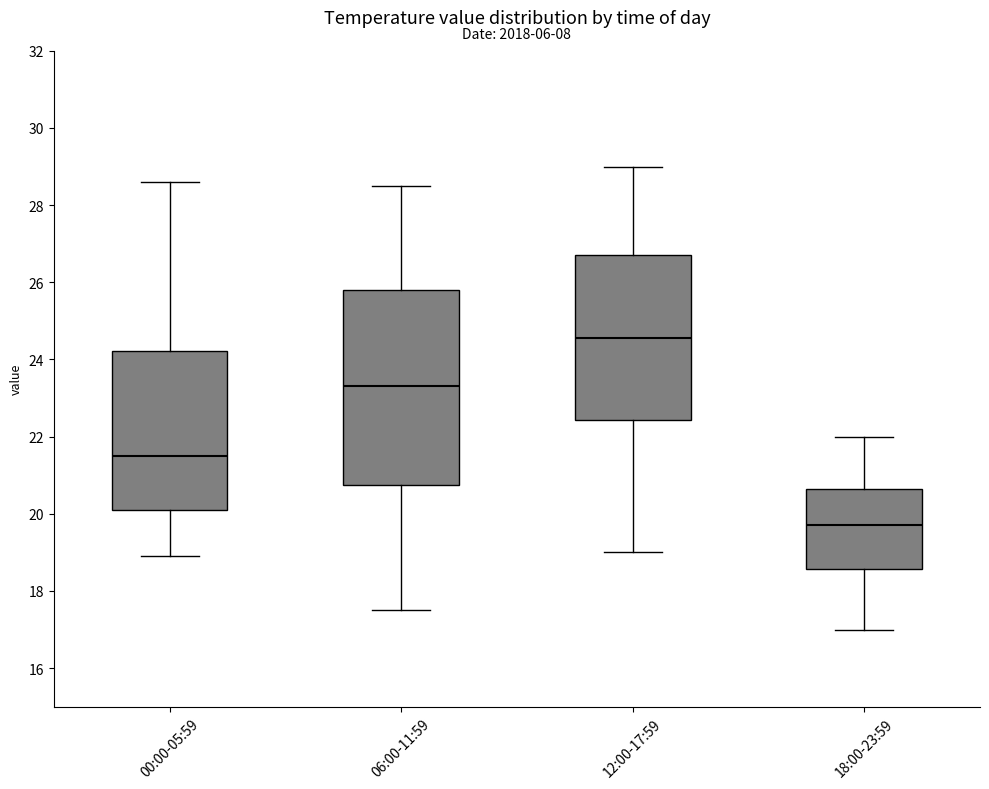

Where does the lower whisker of the box for 00:00-05:59 end on the y-axis? The values are not printed on the chart, so give them approximately, as read against the axis.

19.0